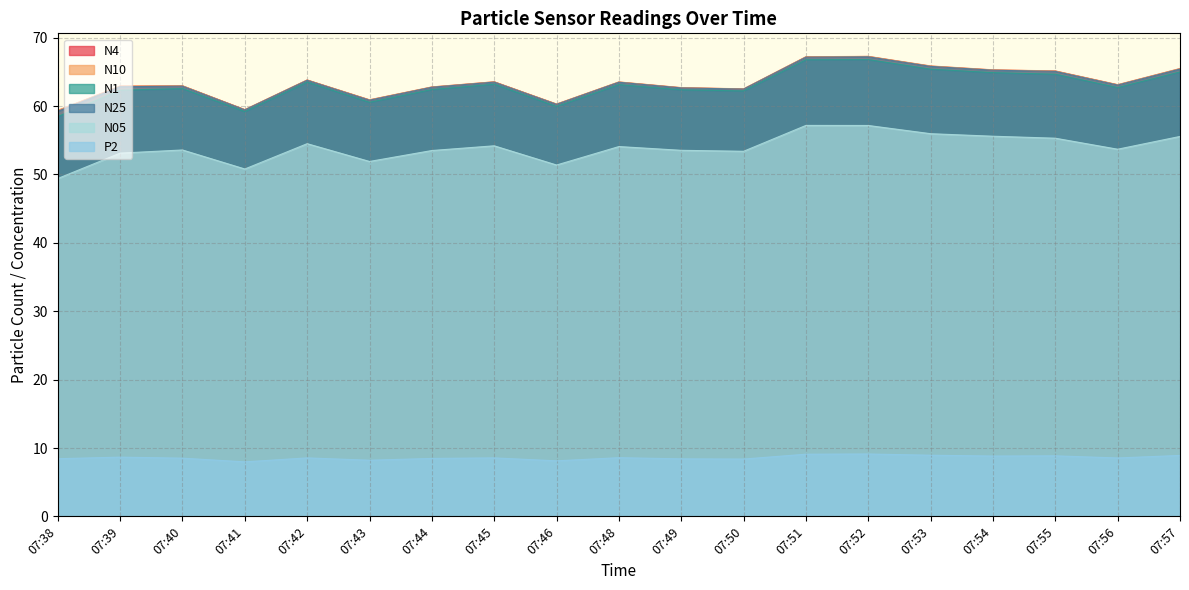

At which category does the chart reach its minimum across all series?

07:41